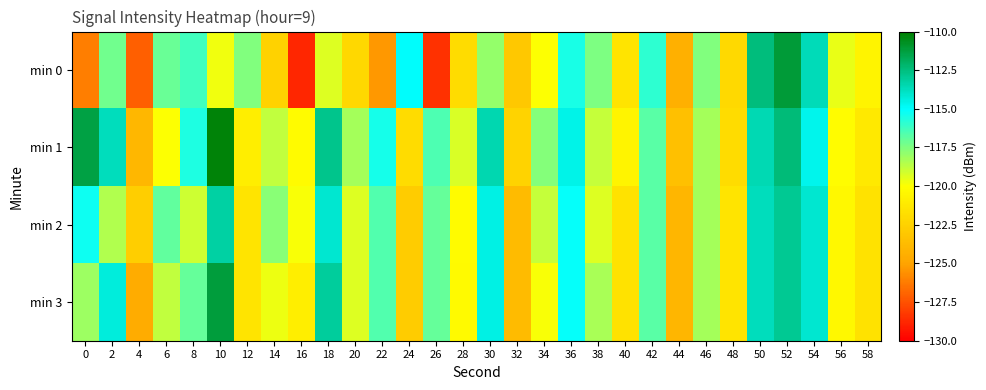

Which has a higher value, 40 or 52?

52